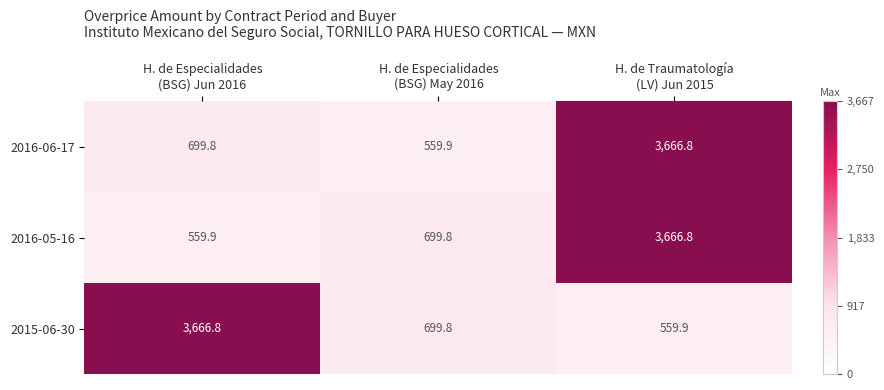

What is the maximum value shown in the chart?

3666.8